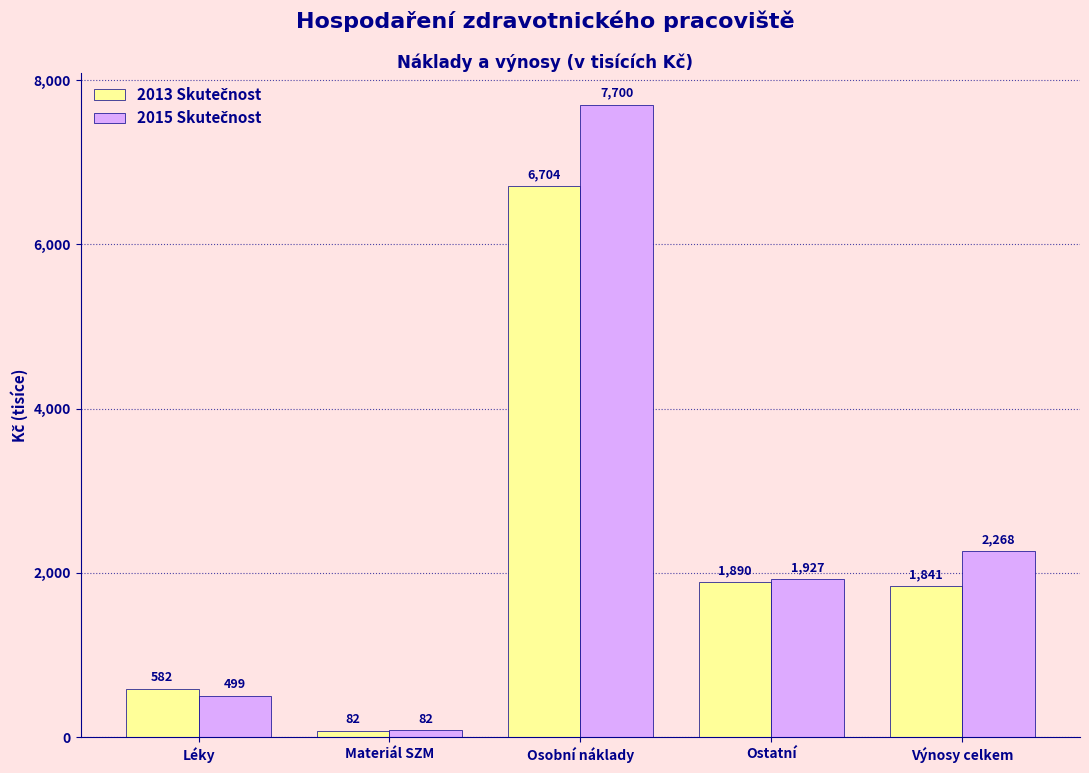

Which category has the lowest value across all series?

Materiál SZM